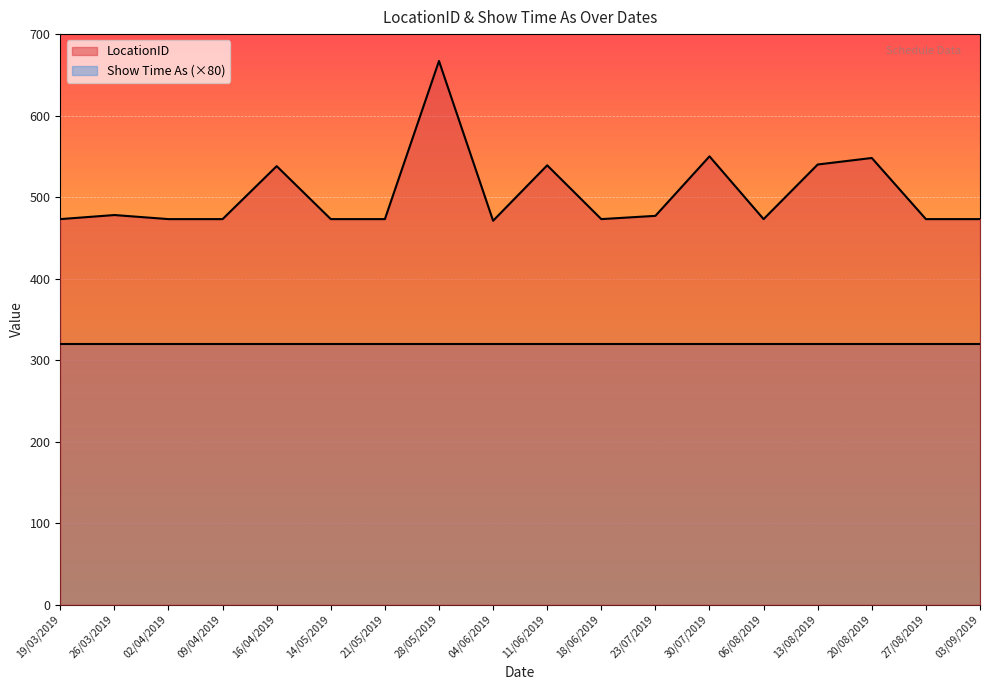

Between 11/06/2019 and 14/05/2019, which is larger?

11/06/2019